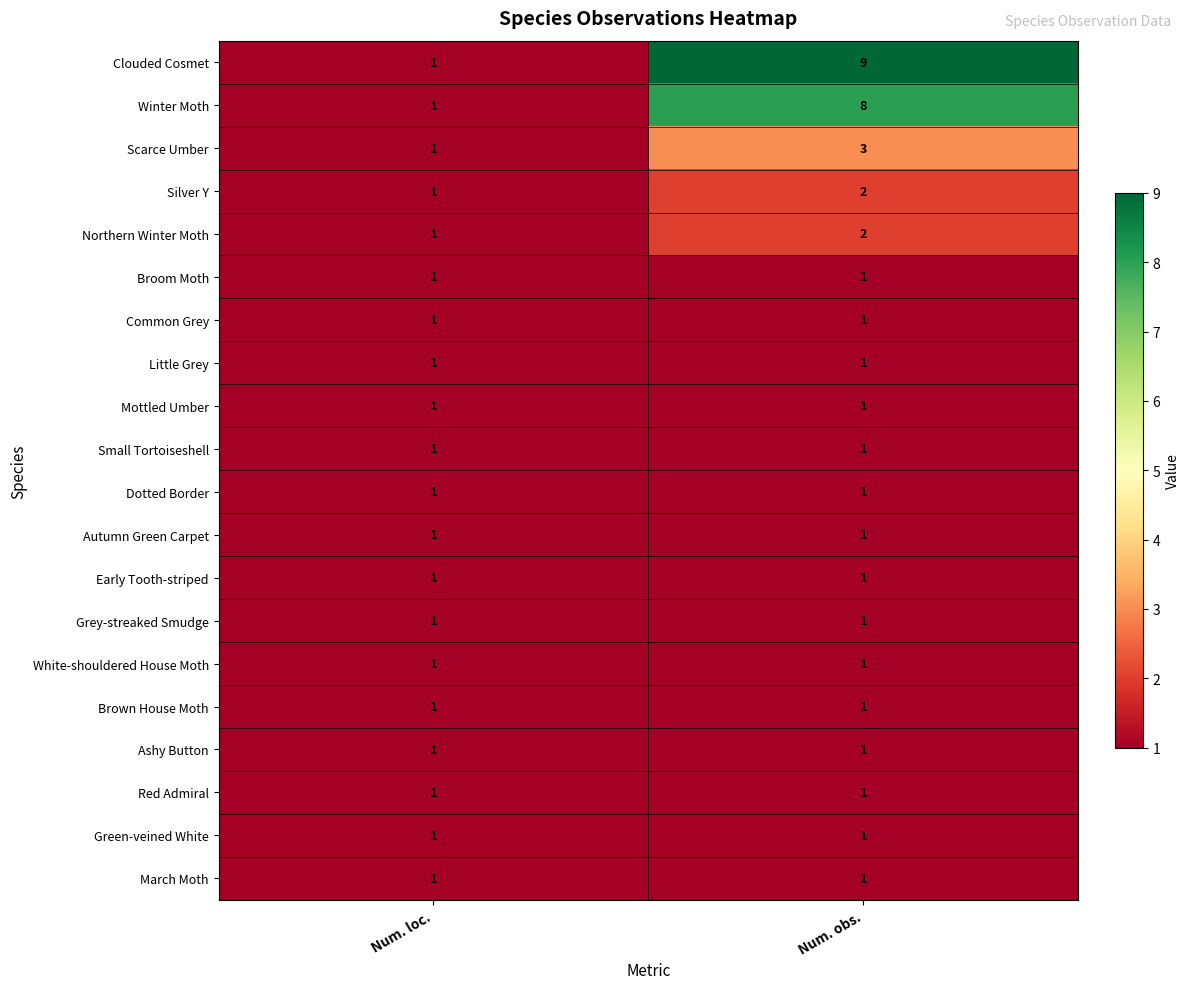

What is the maximum value shown in the chart?

9